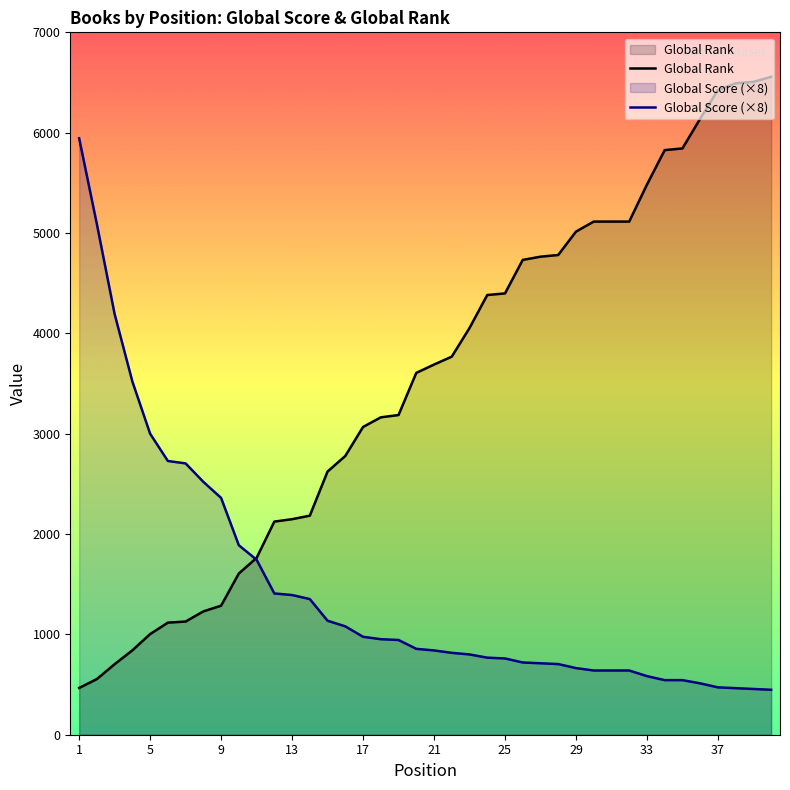

Rank the series by their maximum value, from highest to lowest.

Global Rank, Global Score (×8)